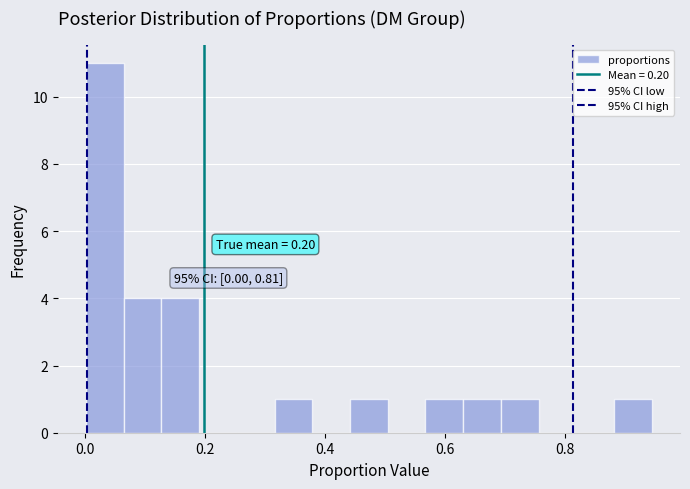

Around what value on the x-axis is the tallest bar? Give the approximate position of its centre, as read against the axis.

0.04